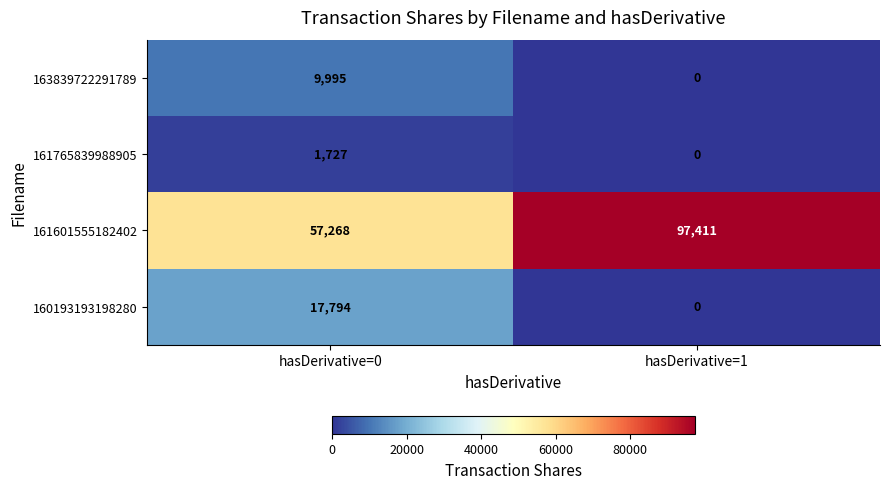

Reading left to right, list all the values displayed in this chart.

163839722291789: hasDerivative=0=9995	hasDerivative=1=0
161765839988905: hasDerivative=0=1727	hasDerivative=1=0
161601555182402: hasDerivative=0=57268	hasDerivative=1=97411
160193193198280: hasDerivative=0=17794	hasDerivative=1=0